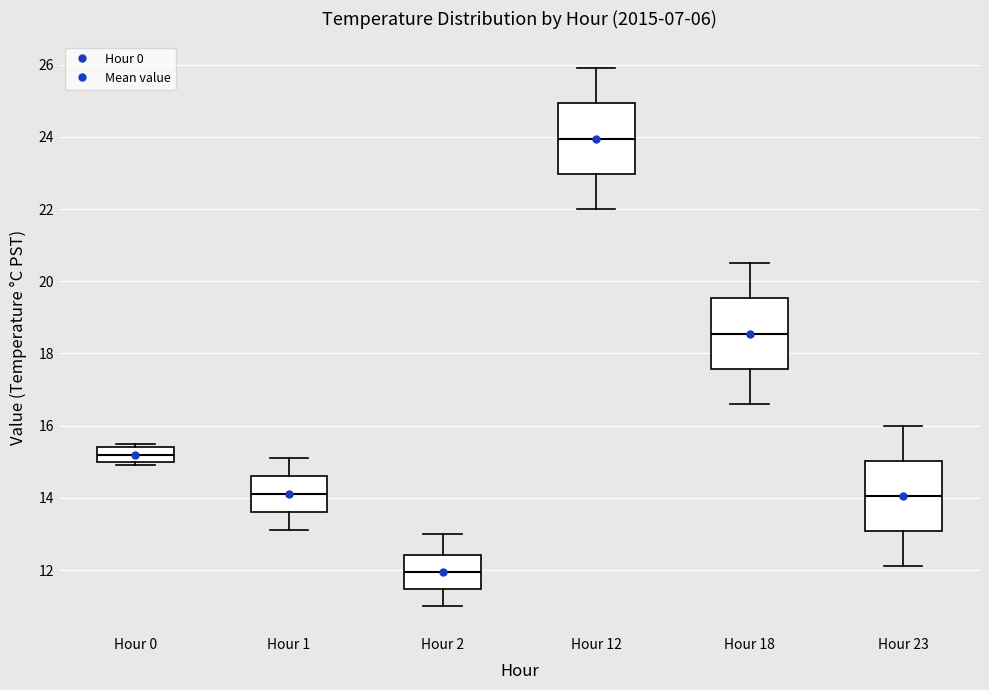

Which box's median line is the highest?

Hour 12